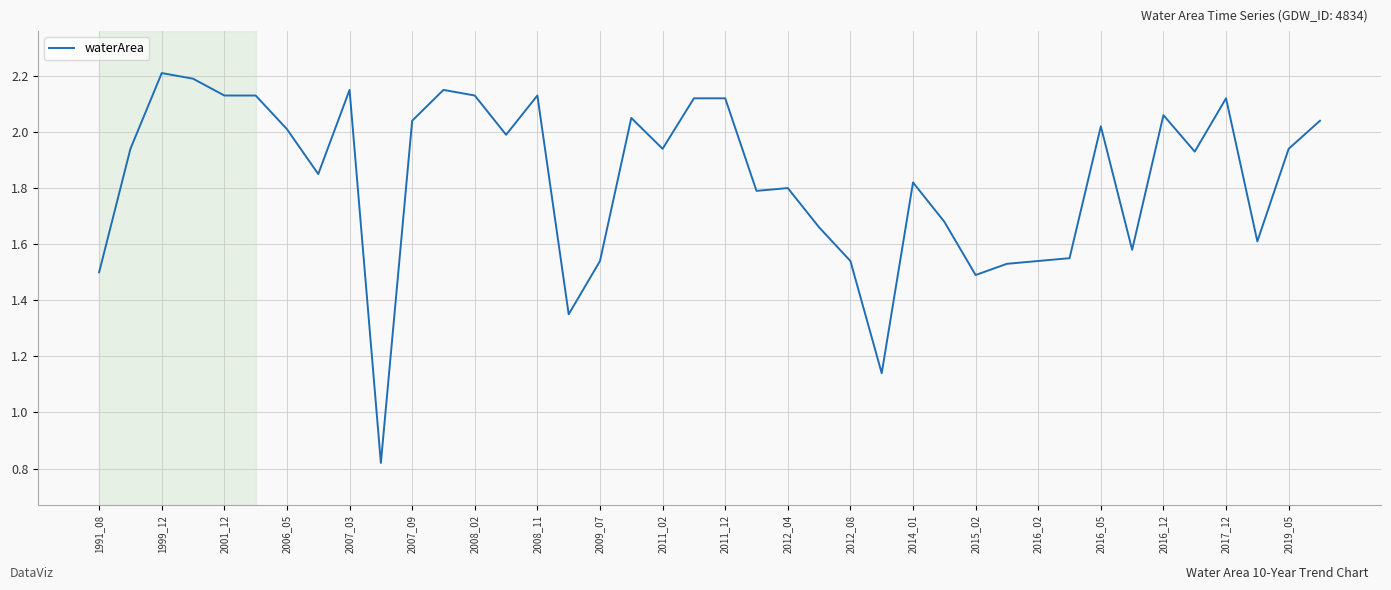

What is the greatest value displayed?

2.2